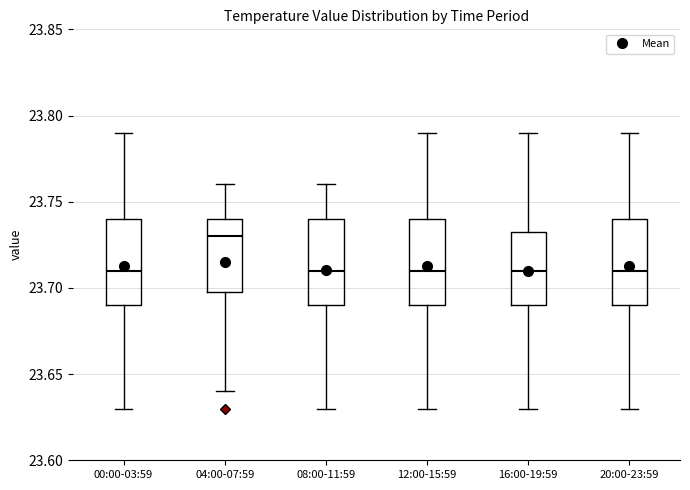

Reading left to right, read every box against the y-axis: the position of its median line, the range the box covers, and the ends of its whiskers. The values are not printed on the chart, so give them approximately, as read against the axis.

00:00-03:59: median 23.710, box 23.690 to 23.740, whiskers 23.630 to 23.790
04:00-07:59: median 23.730, box 23.700 to 23.740, whiskers 23.640 to 23.760
08:00-11:59: median 23.710, box 23.690 to 23.740, whiskers 23.630 to 23.760
12:00-15:59: median 23.710, box 23.690 to 23.740, whiskers 23.630 to 23.790
16:00-19:59: median 23.710, box 23.690 to 23.735, whiskers 23.630 to 23.790
20:00-23:59: median 23.710, box 23.690 to 23.740, whiskers 23.630 to 23.790